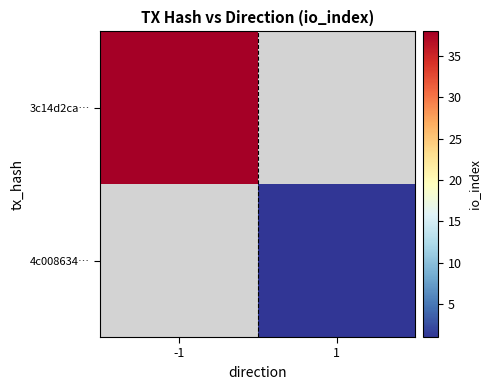

Read the 3c14d2ca… value at -1.

38.0